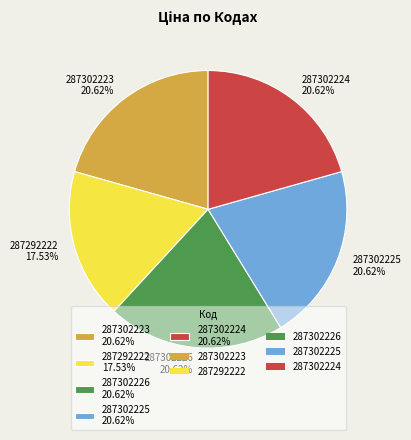

True or false: 287302224 accounts for 21% of the total.

True